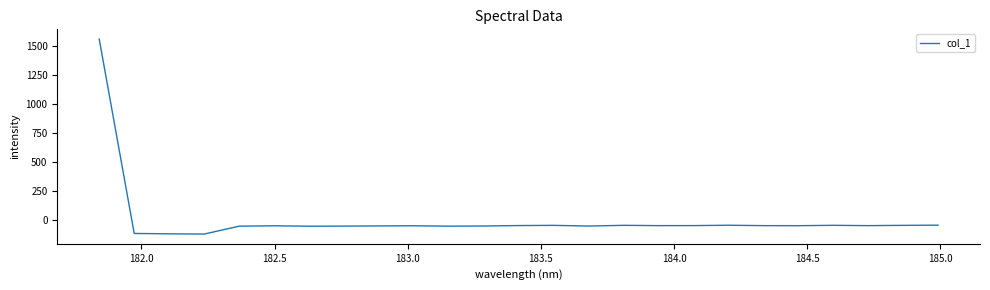

What is the difference between the maximum and minimum values?

1679.6